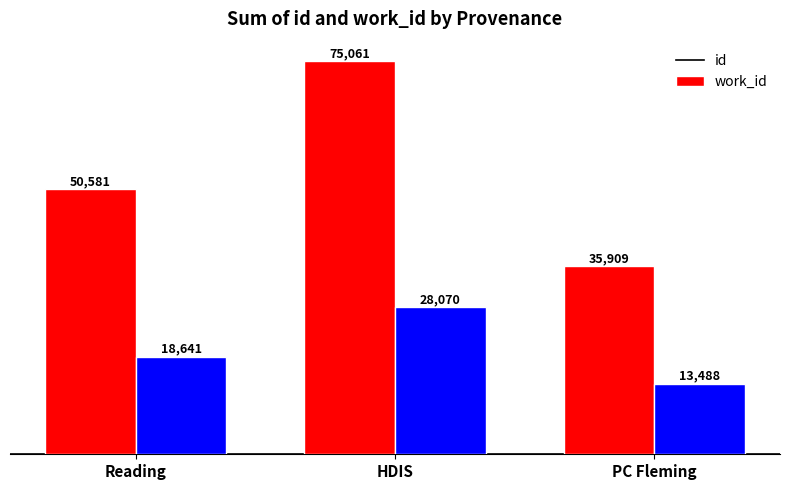

What is the difference between the work_id values at HDIS and Reading?

9429